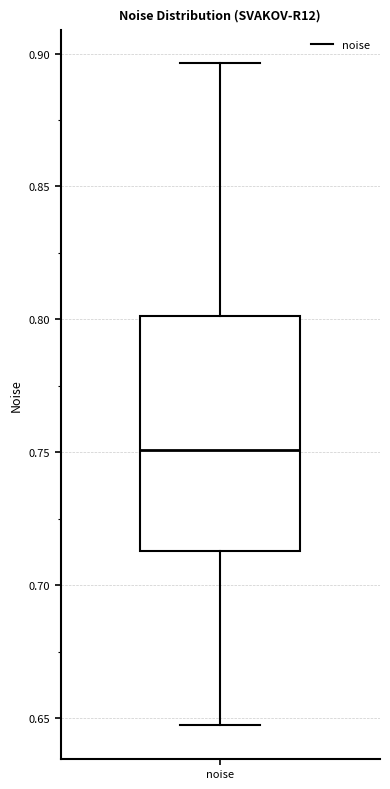

Read this box plot against the y-axis: the position of the median line, the range covered by the box, and the ends of both whiskers. The values are not printed on the chart, so give them approximately, as read against the axis.

median 0.750, box 0.715 to 0.800, whiskers 0.645 to 0.895